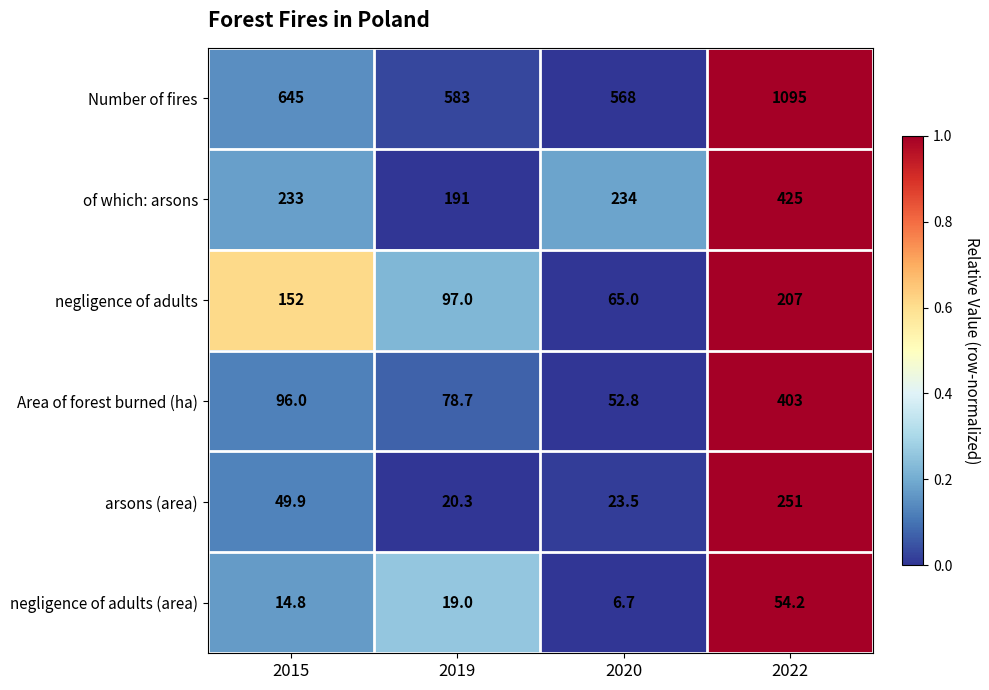

What is the total value across all series at 2022?

2435.2